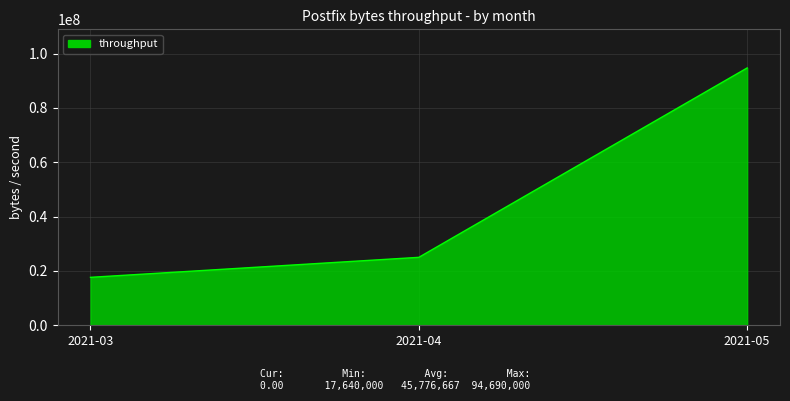

What is the difference between the maximum and minimum values?

77050000